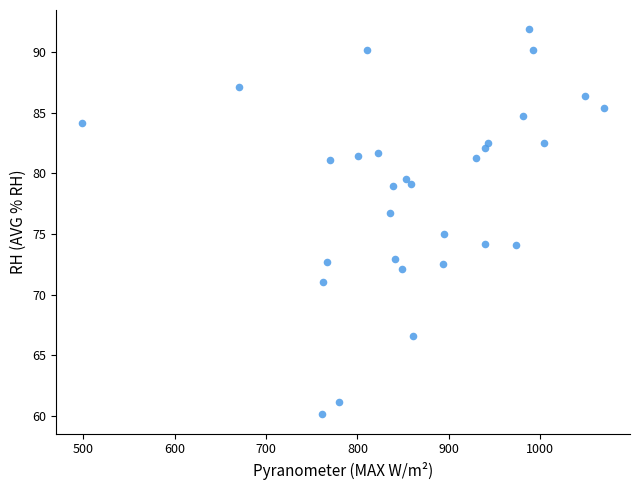

What is the range of Y values (max minus min)?

31.8